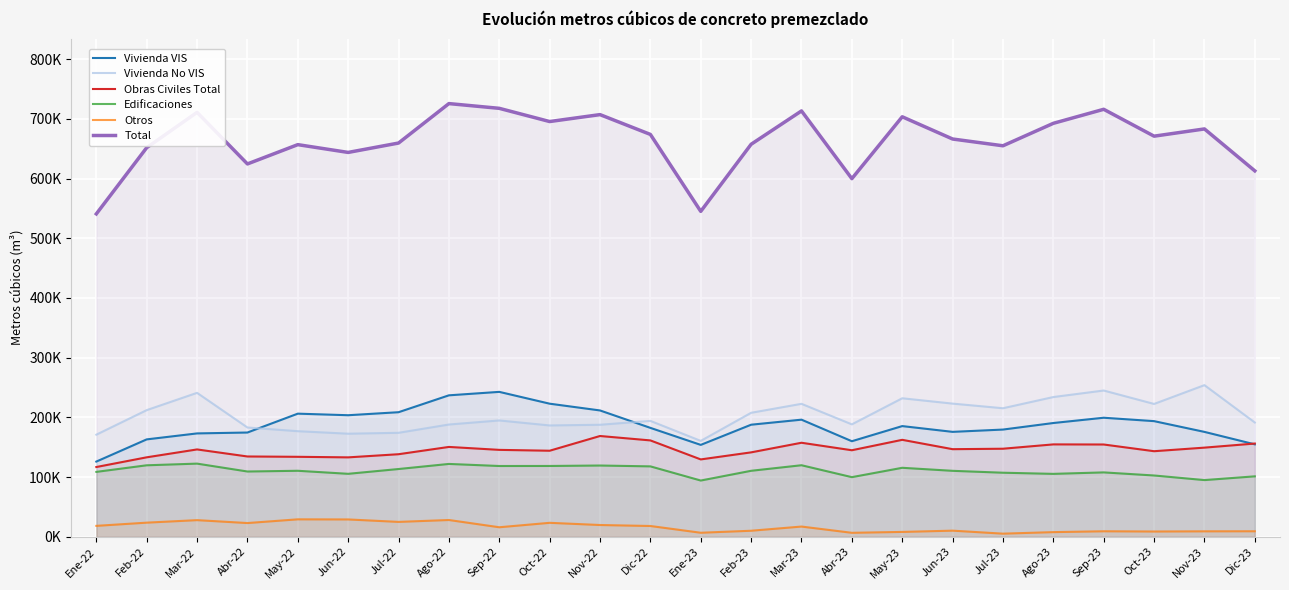

How many values in the Vivienda VIS series exceed 187690?

12